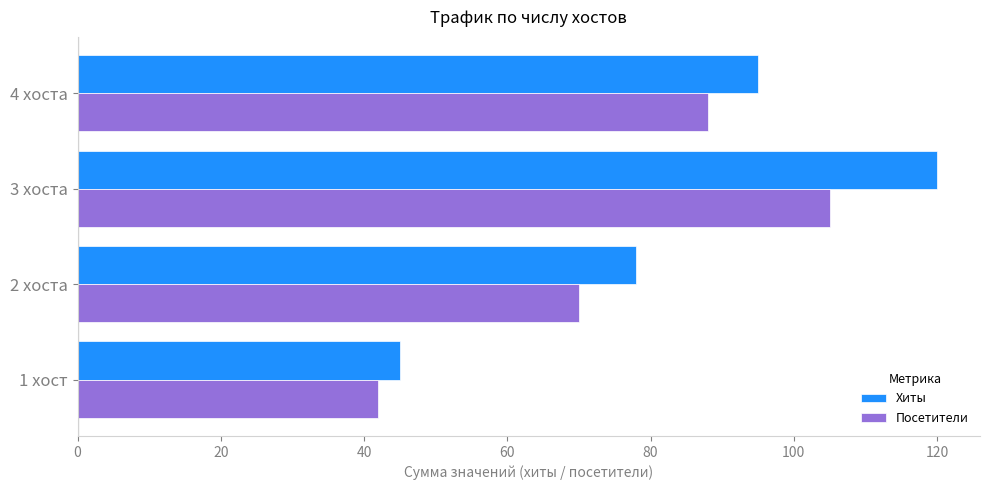

What is the difference between the second highest and minimum values in the Хиты series?

50